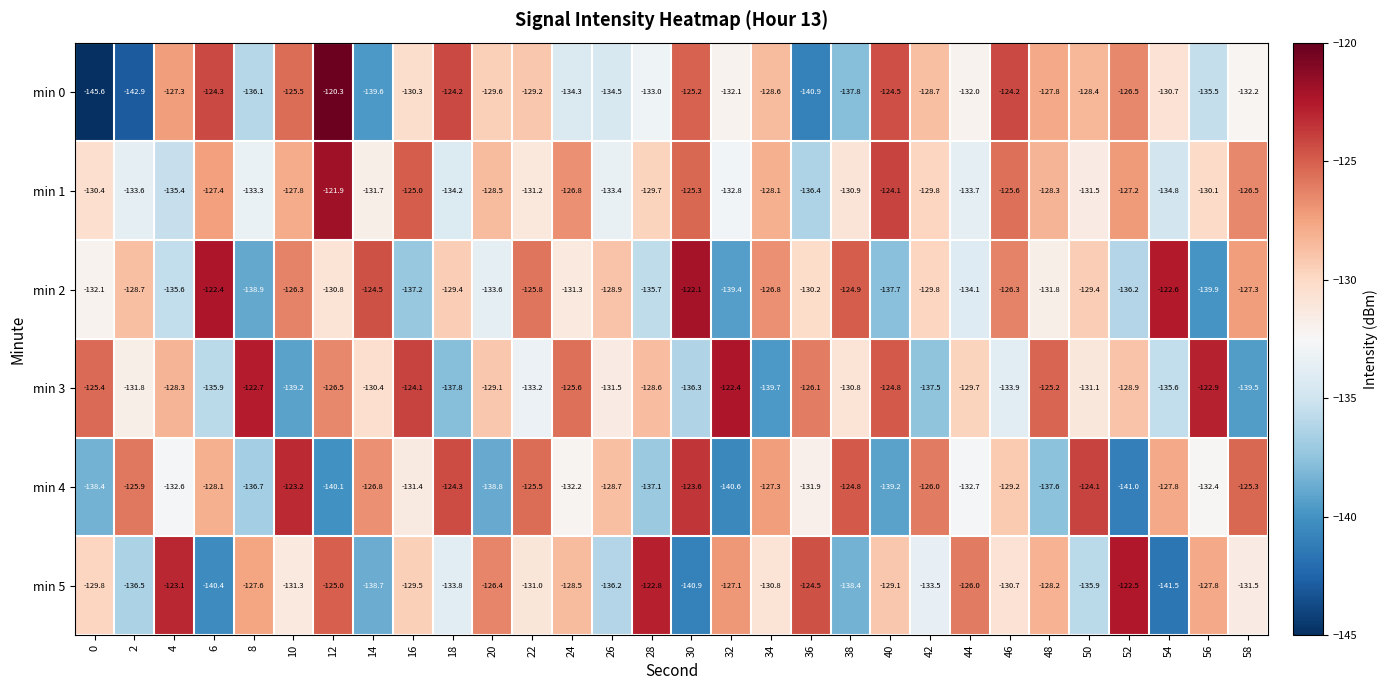

Between 12 and 18, which series saw the biggest shift?

min 4